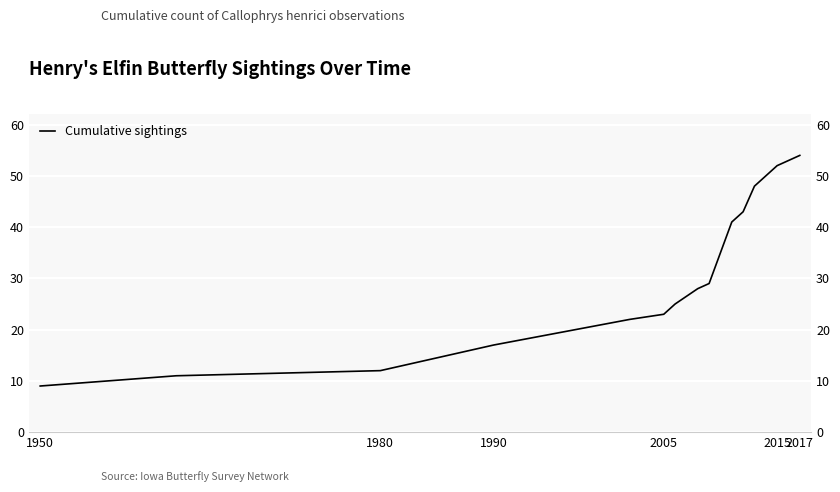

How many values are below 28?

7